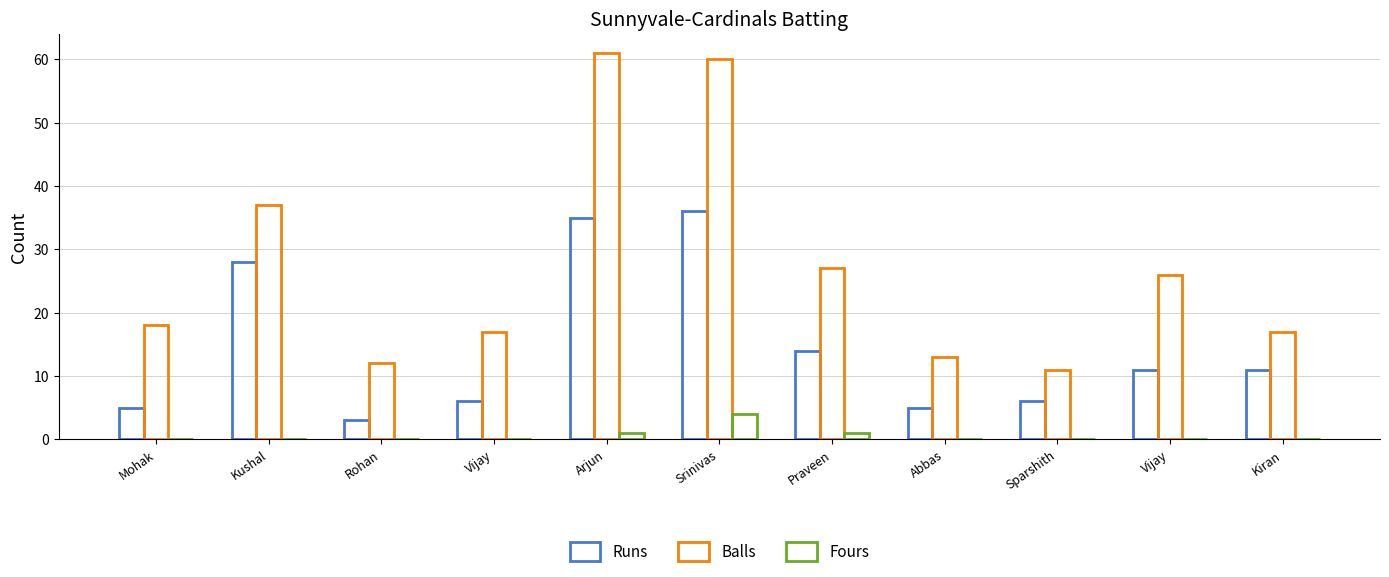

Count the number of data series in this chart.

3